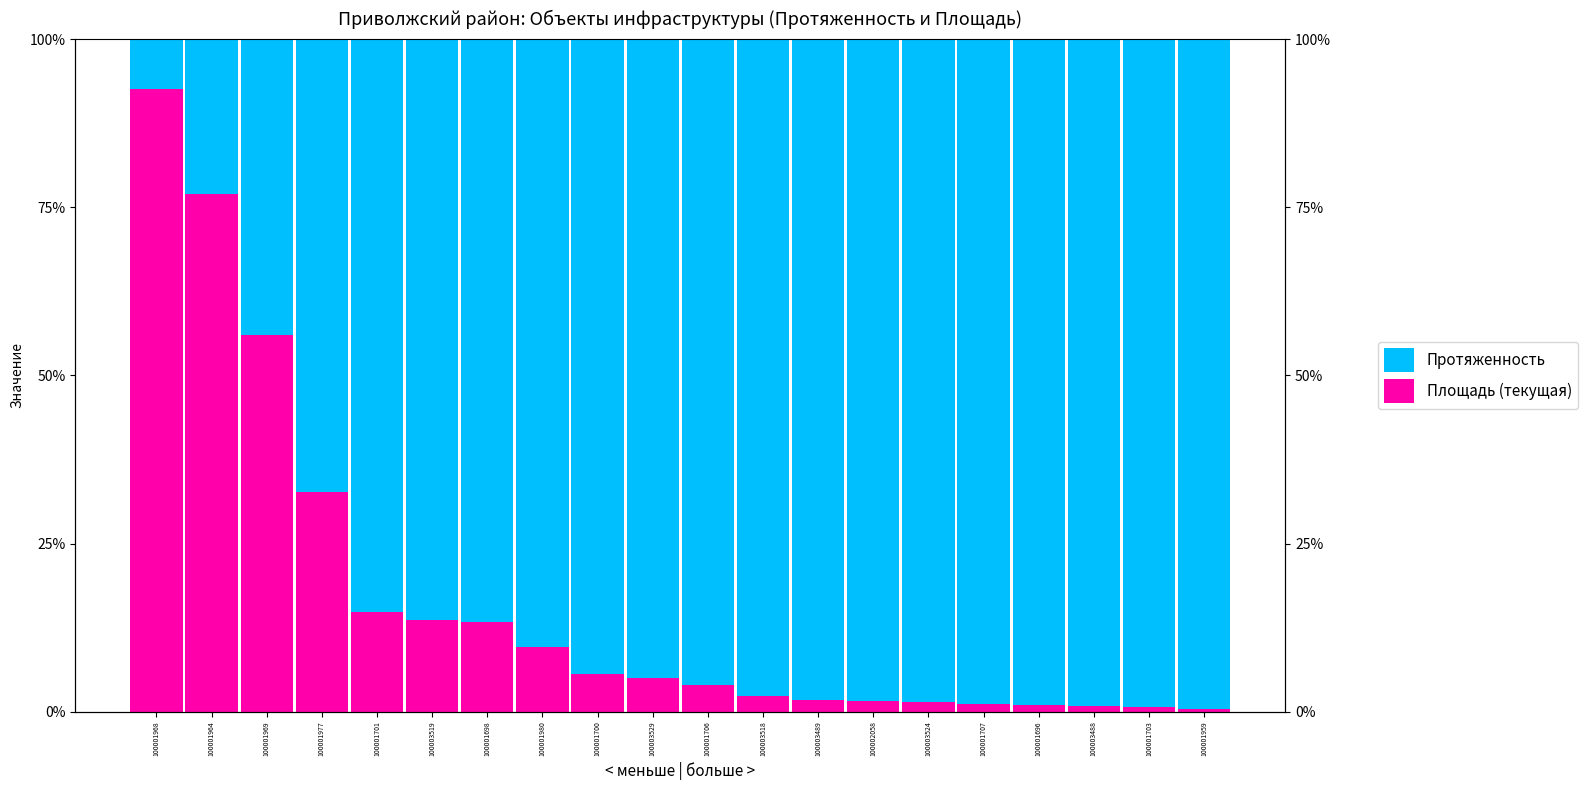

What is the difference between the highest and lowest values at 100001698?

73.2